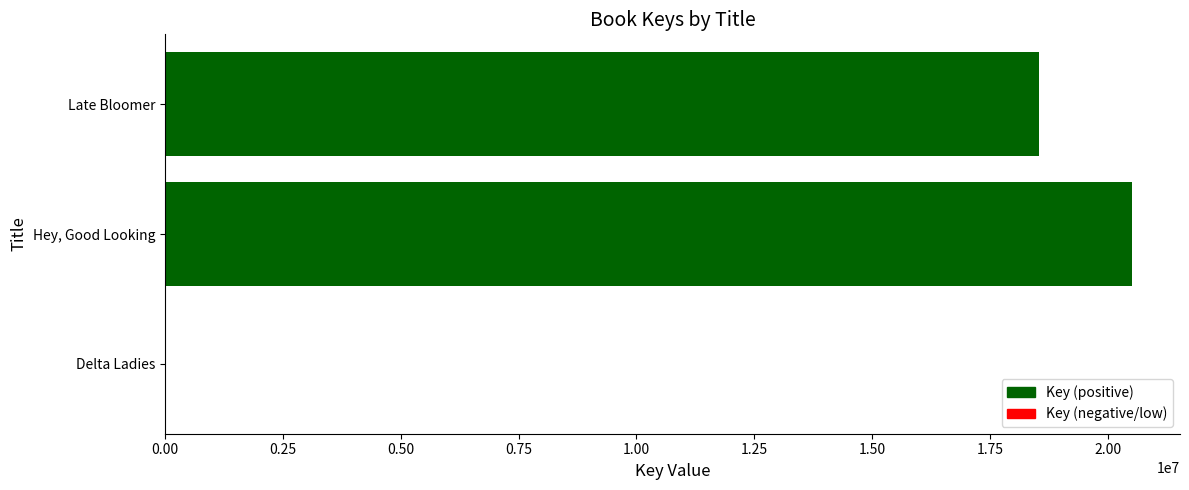

Count the number of data series in this chart.

1